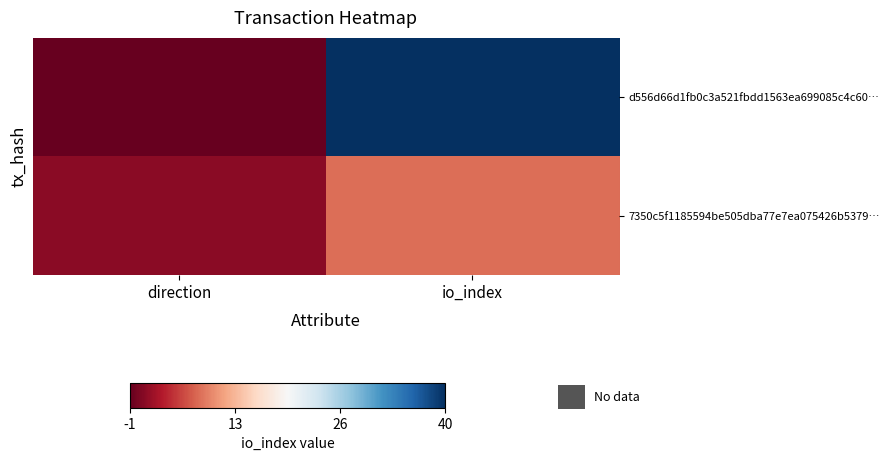

What is the sum of the d556d66d1fb0c3a521fbdd1563ea699085c4c60… values at direction and io_index?

39